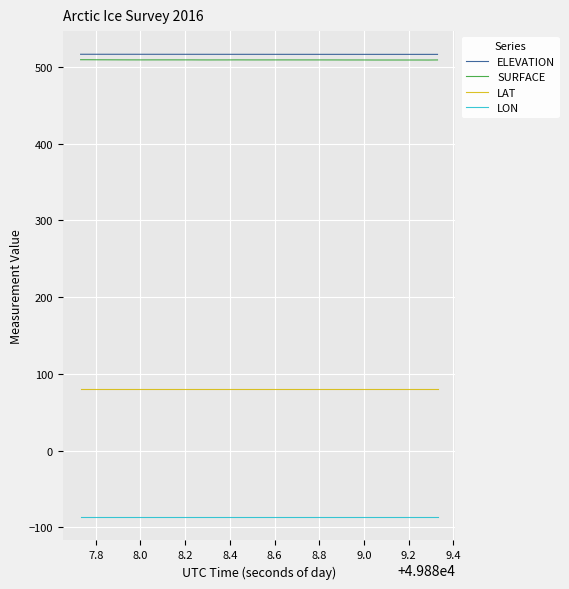

What is the average value of the LON series?

-86.8